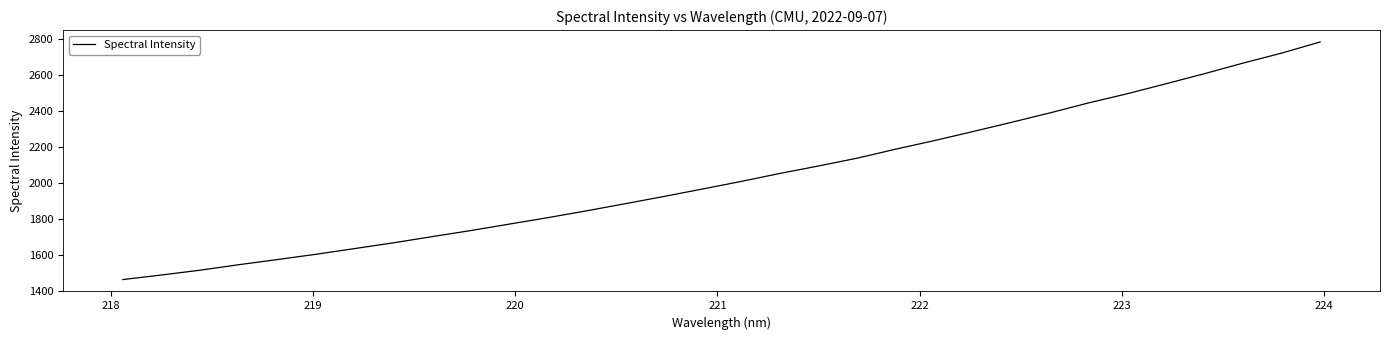

Reading left to right, extract all data points from this chart.

1463.4	1488.9	1515.7	1546.2	1575.0	1604.4	1636.2	1668.1	1702.5	1736.3	1772.4	1808.3	1846.3	1886.0	1926.1	1967.7	2009.8	2054.2	2095.8	2139.1	2189.5	2237.0	2287.4	2338.8	2391.5	2447.1	2498.0	2553.3	2609.6	2668.4	2724.1	2786.2